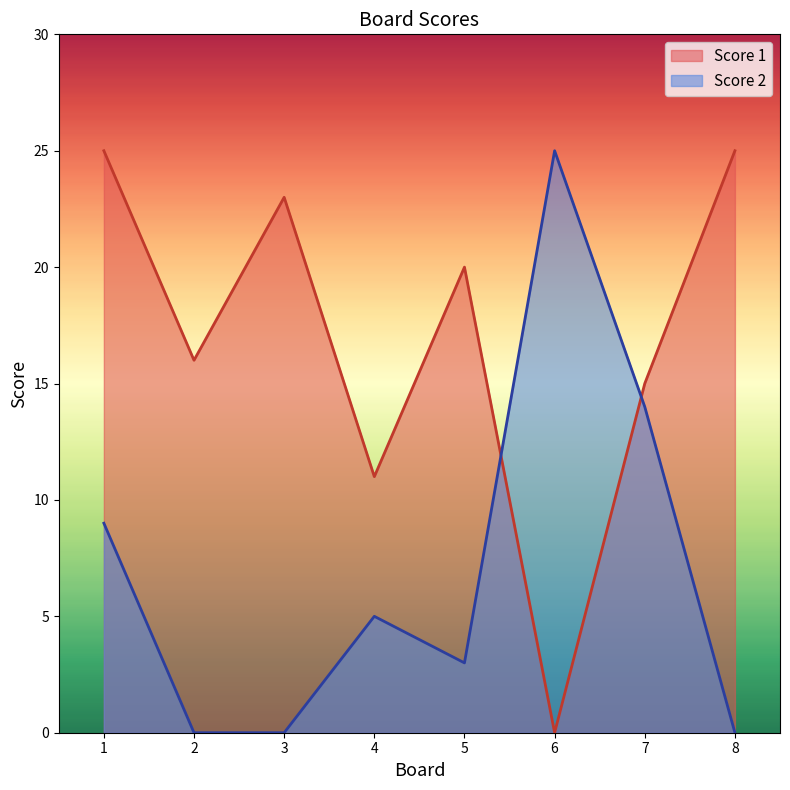

Where is Score 1 nearest to the value 12?

4